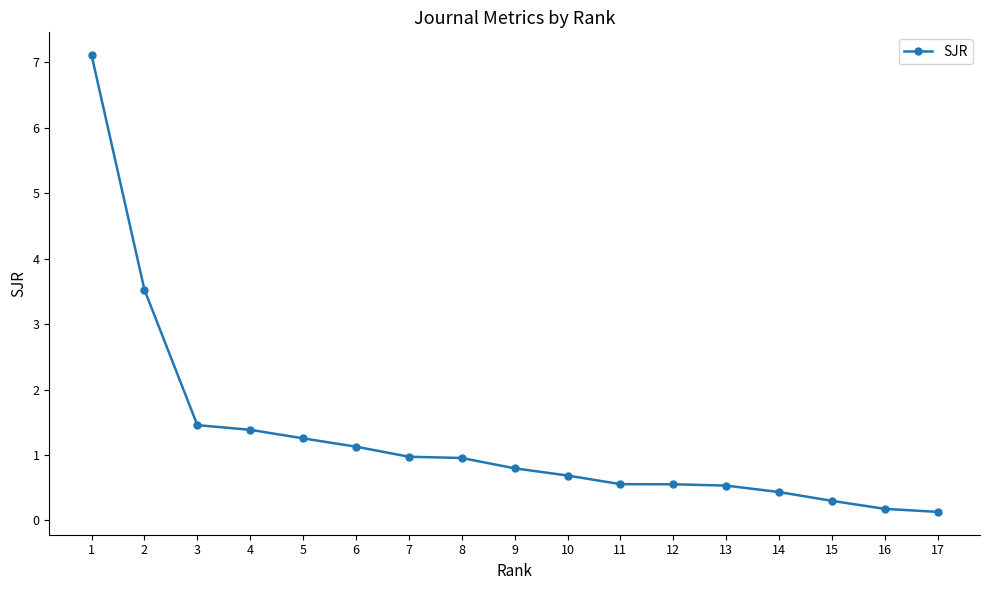

How many lines are shown in the chart?

1